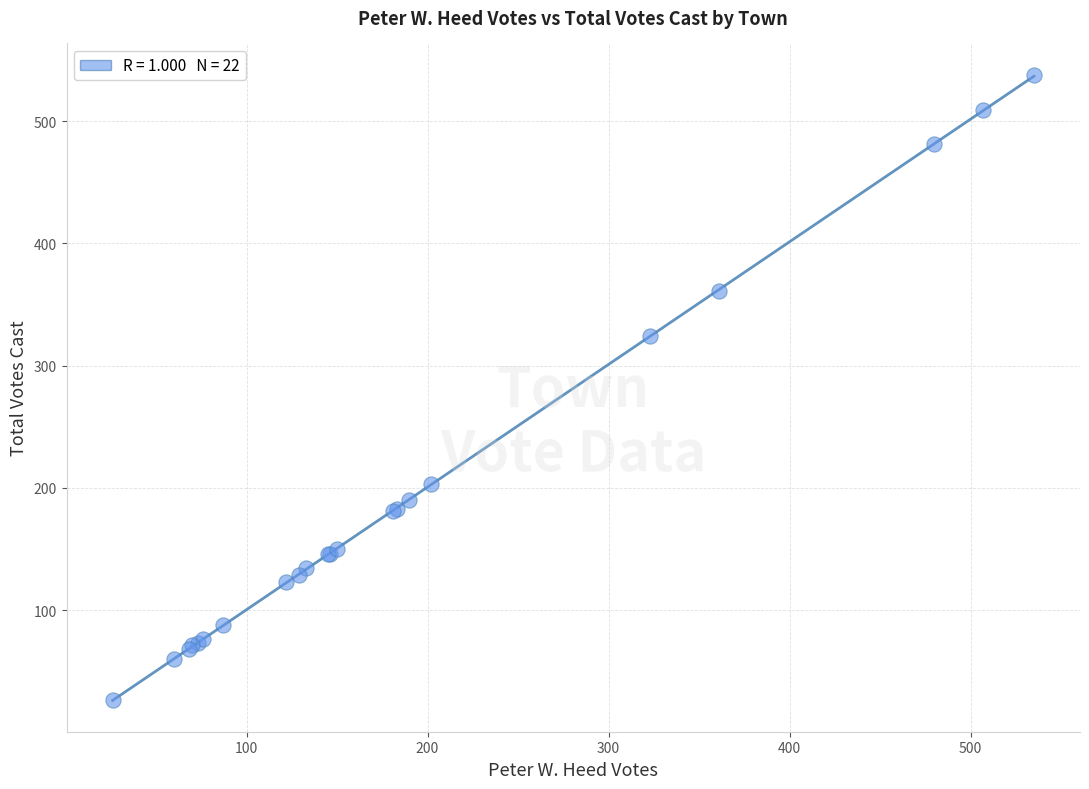

What Y value in the scatter plot is closest to 282?

324